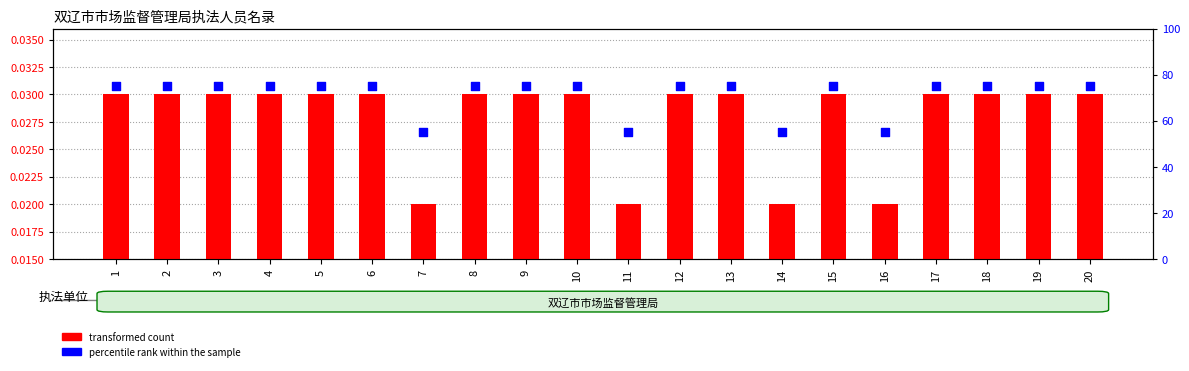

Which series contains the lowest Y value?

transformed count